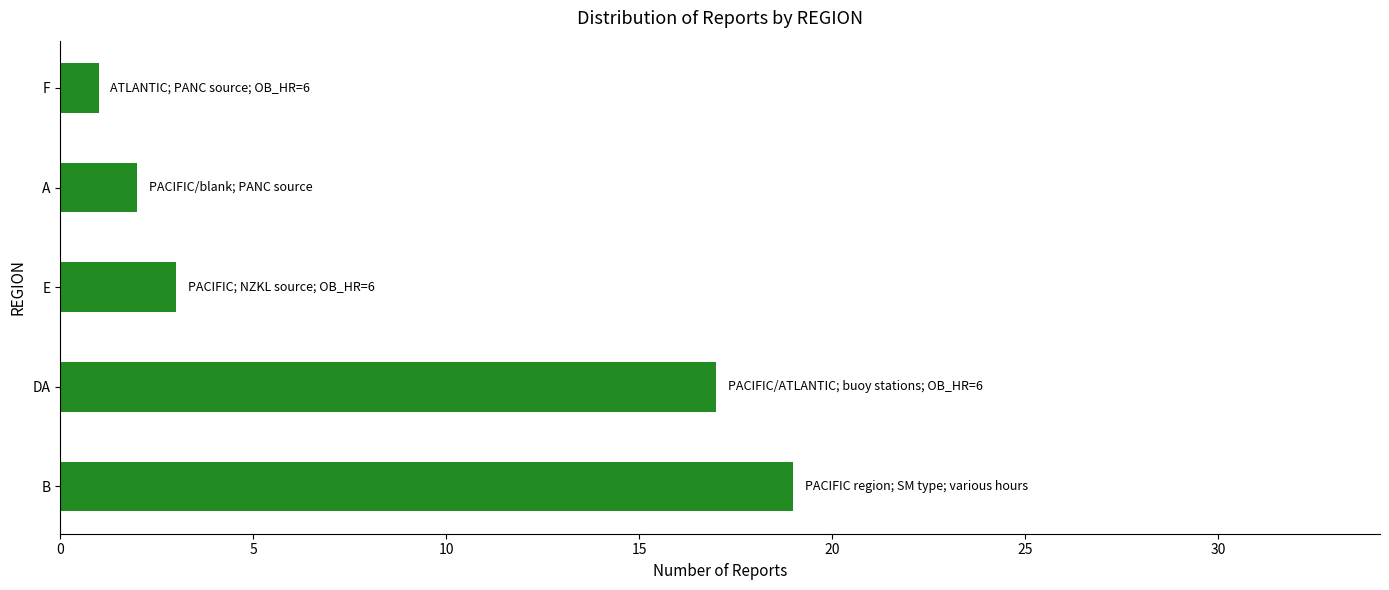

List the labels in order of value, largest first.

B, DA, E, A, F